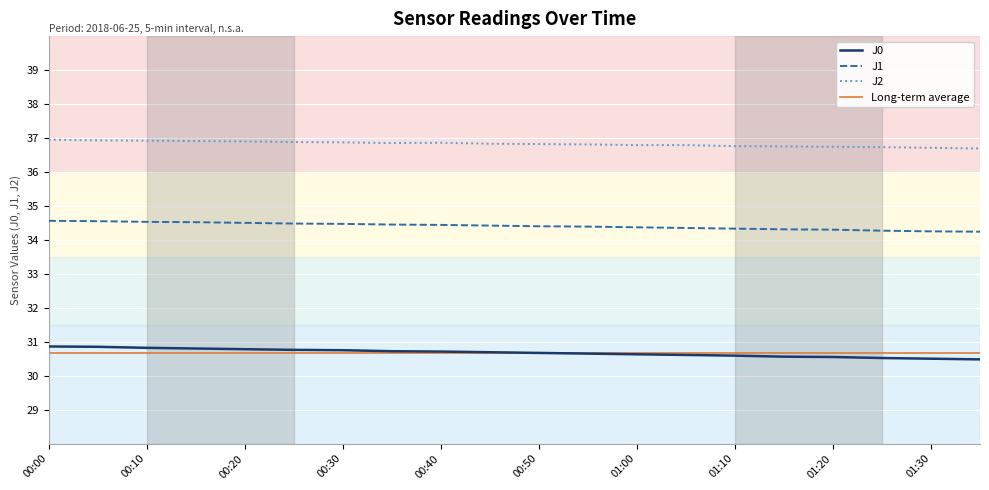

Is it true that J2 equals 60.8 at 00:00?

False